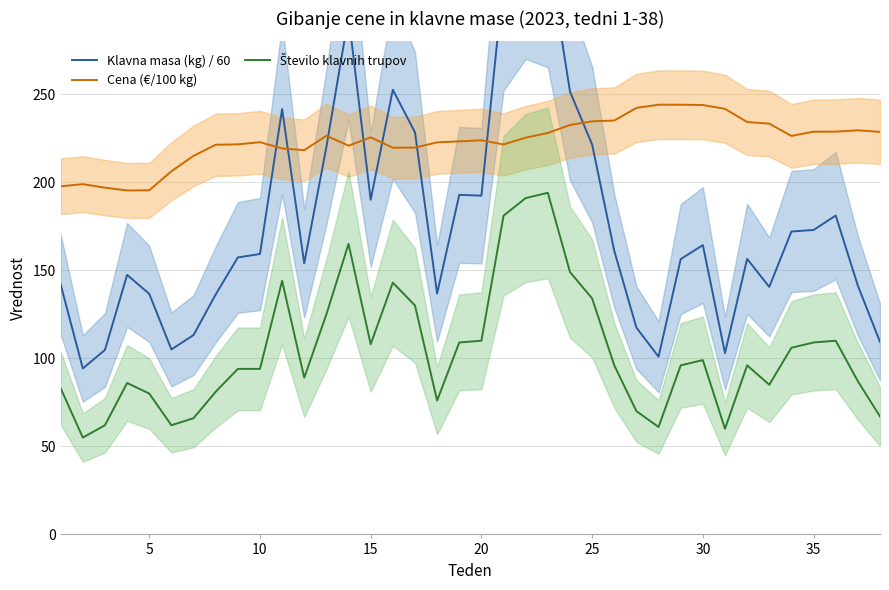

True or false: Klavna masa (kg) / 60 and Število klavnih trupov intersect in this chart.

False